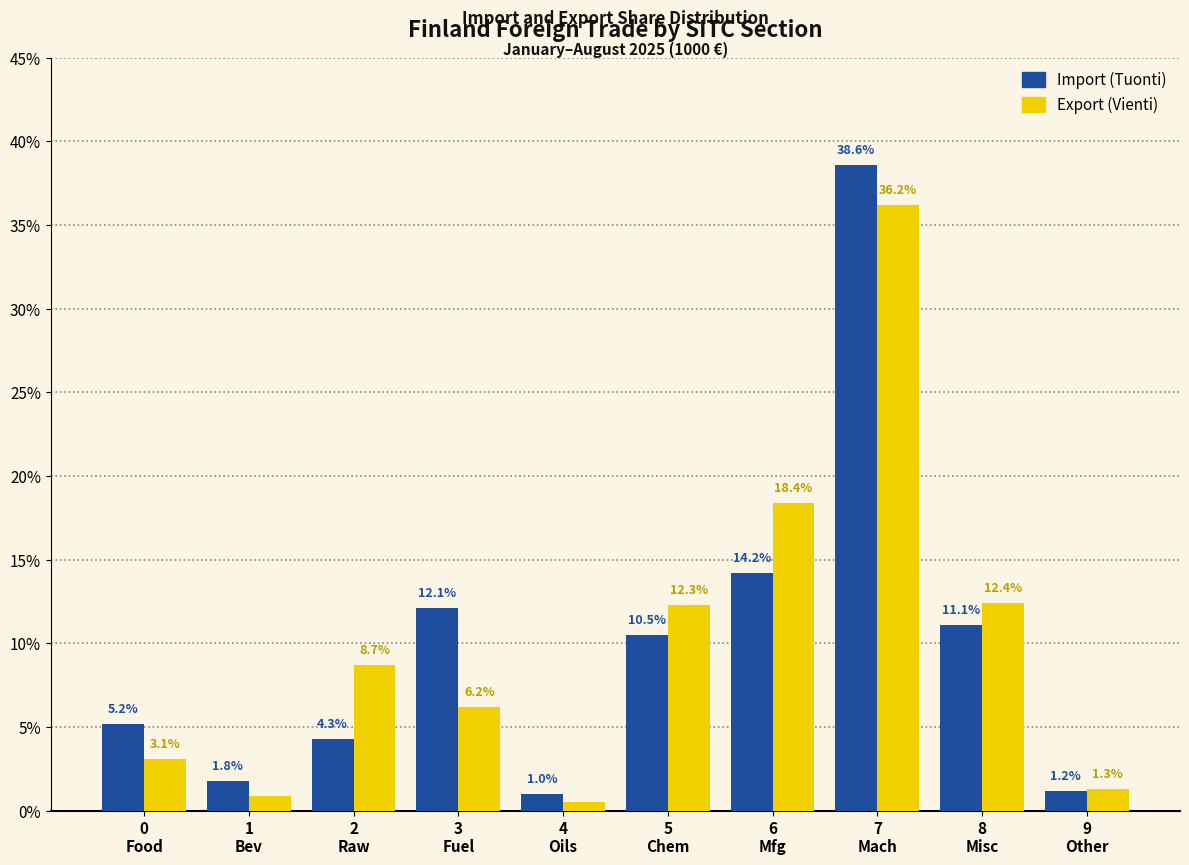

Reading left to right, list all the values displayed in this chart.

Import: 5.2	1.8	4.3	12.1	1.0	10.5	14.2	38.6	11.1	1.2
Export: 3.1	0.9	8.7	6.2	0.5	12.3	18.4	36.2	12.4	1.3